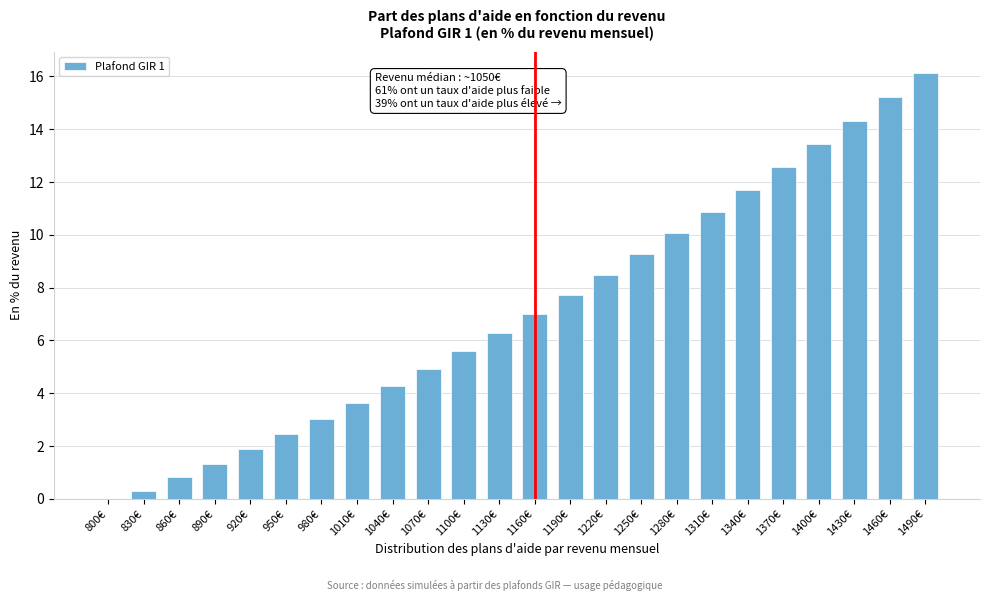

Reading left to right, list all the values displayed in this chart.

800€=0.0	830€=0.3	860€=0.8	890€=1.3	920€=1.9	950€=2.4	980€=3.0	1010€=3.6	1040€=4.3	1070€=4.9	1100€=5.6	1130€=6.3	1160€=7.0	1190€=7.7	1220€=8.5	1250€=9.3	1280€=10.1	1310€=10.9	1340€=11.7	1370€=12.6	1400€=13.4	1430€=14.3	1460€=15.2	1490€=16.1